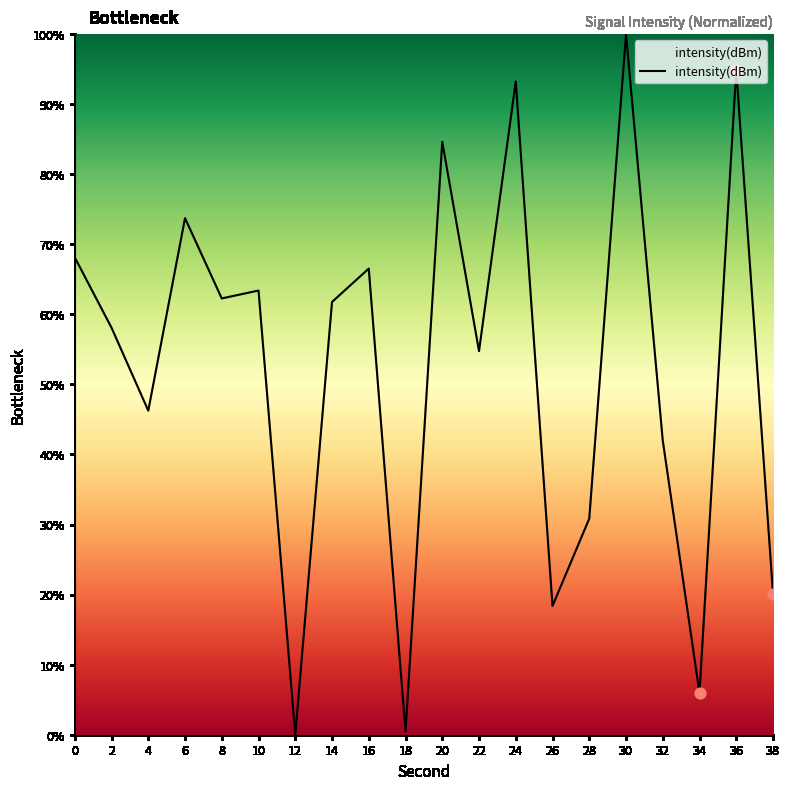

What is the change in value from 24 to 26?

-74.9